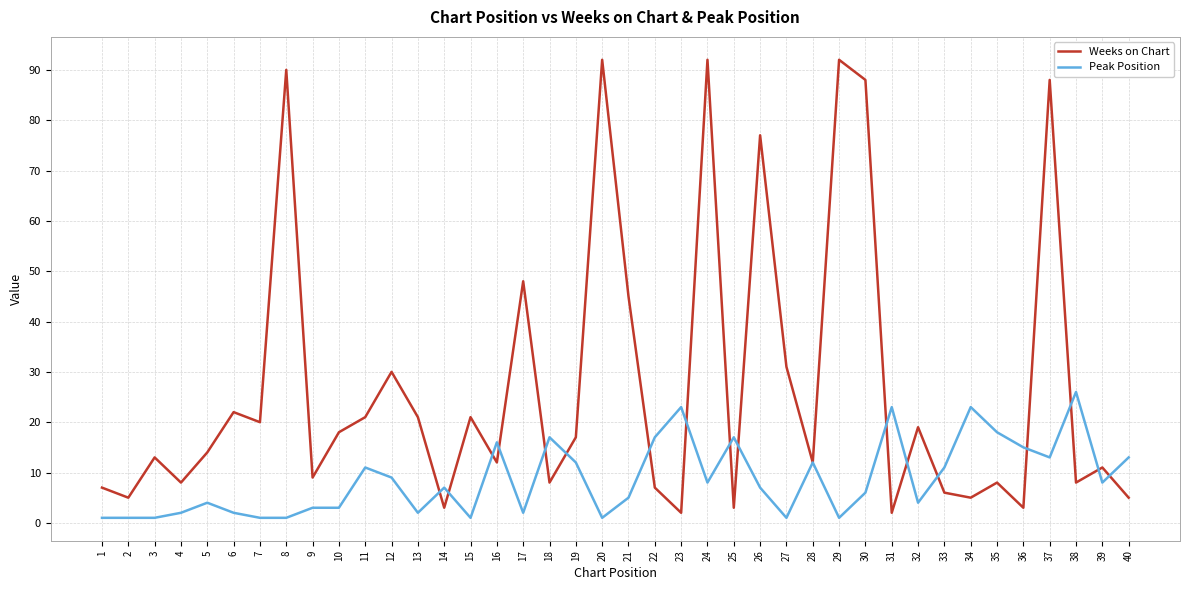

True or false: Peak Position has a value of 7 at 35.

False